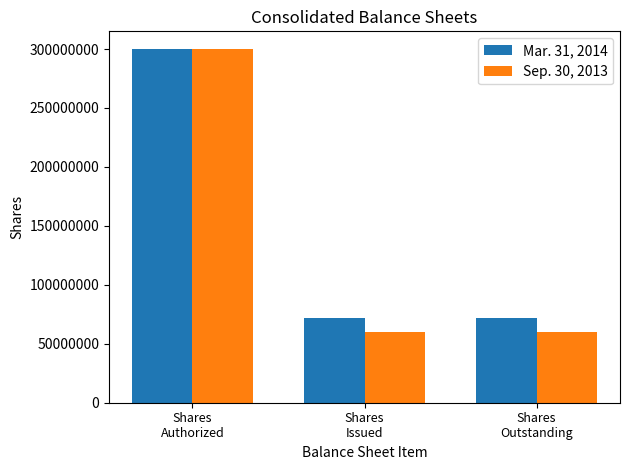

How many bars are there in total?

6